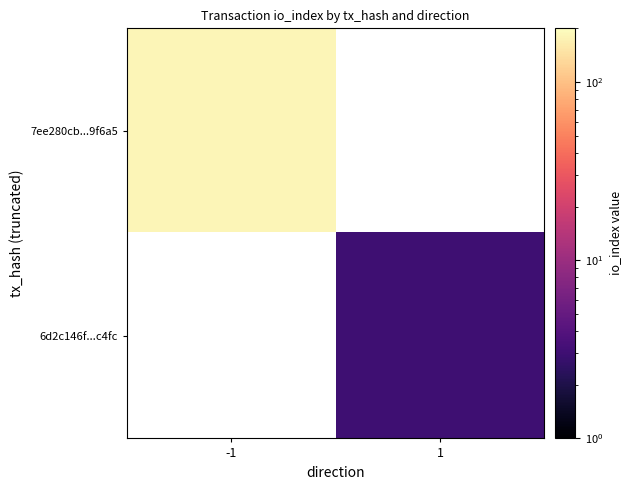

The value of 6d2c146f...c4fc at 1 is 1.1. True or false?

False